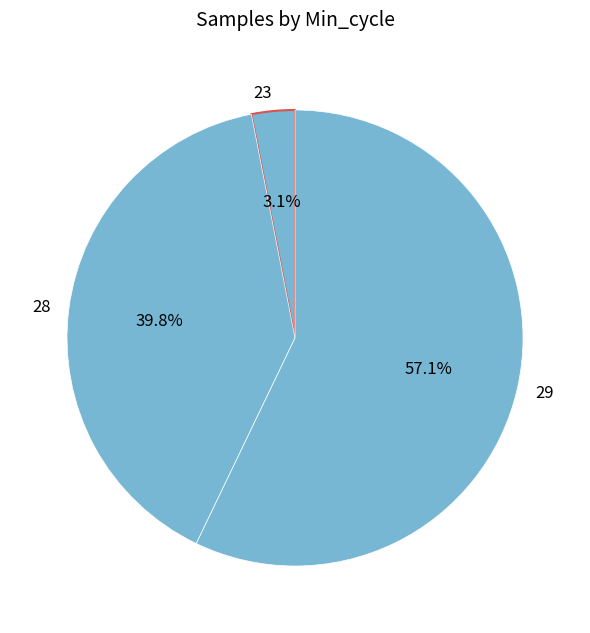

Which slice is the largest?

29